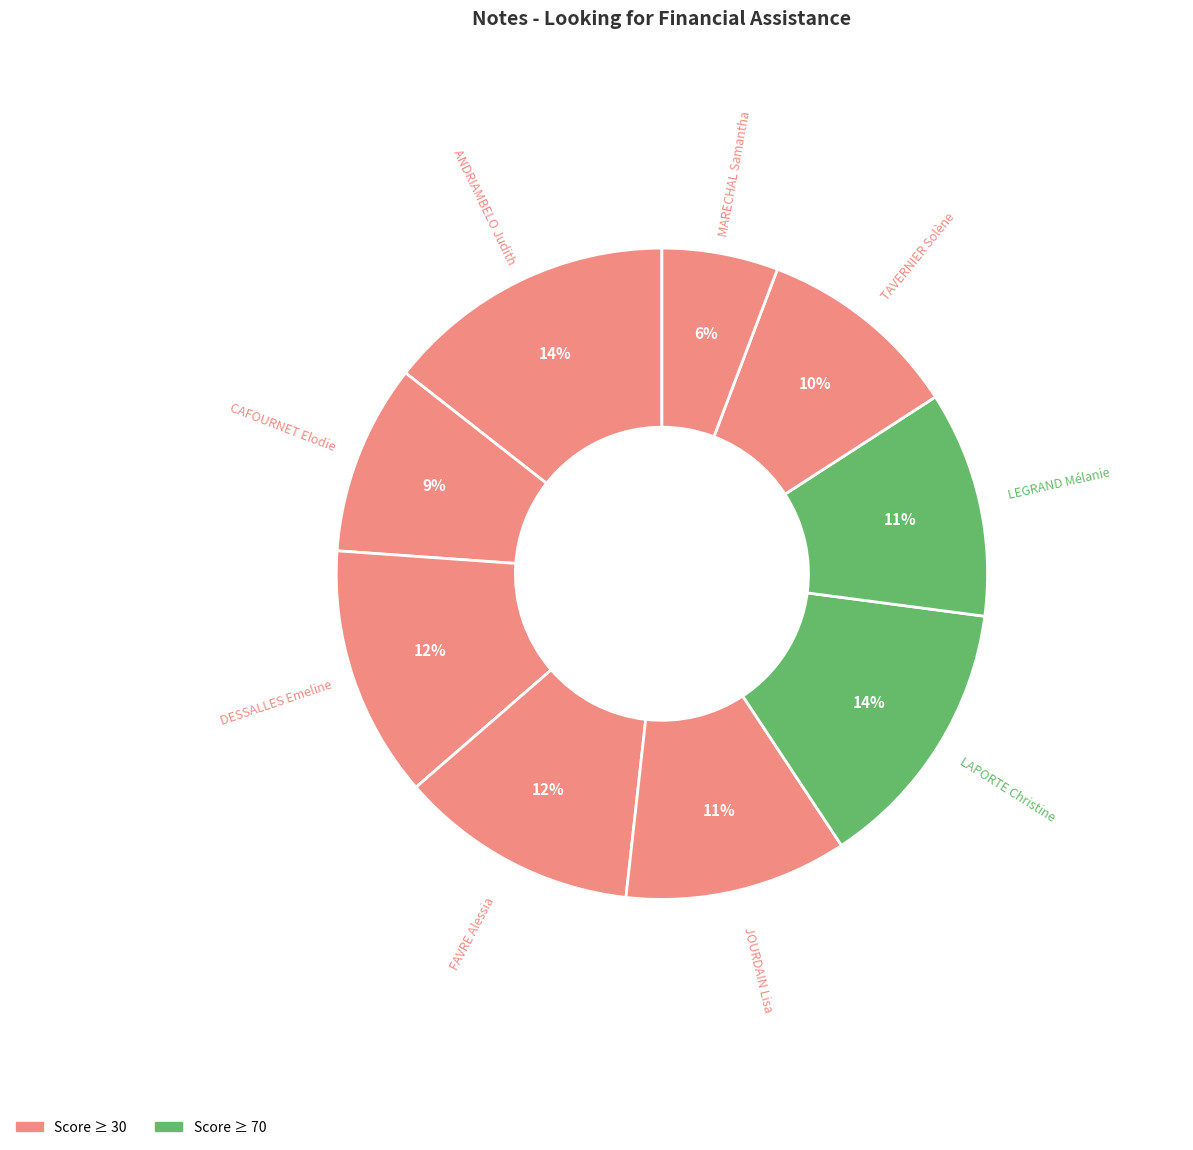

Count the number of slices in the pie.

9